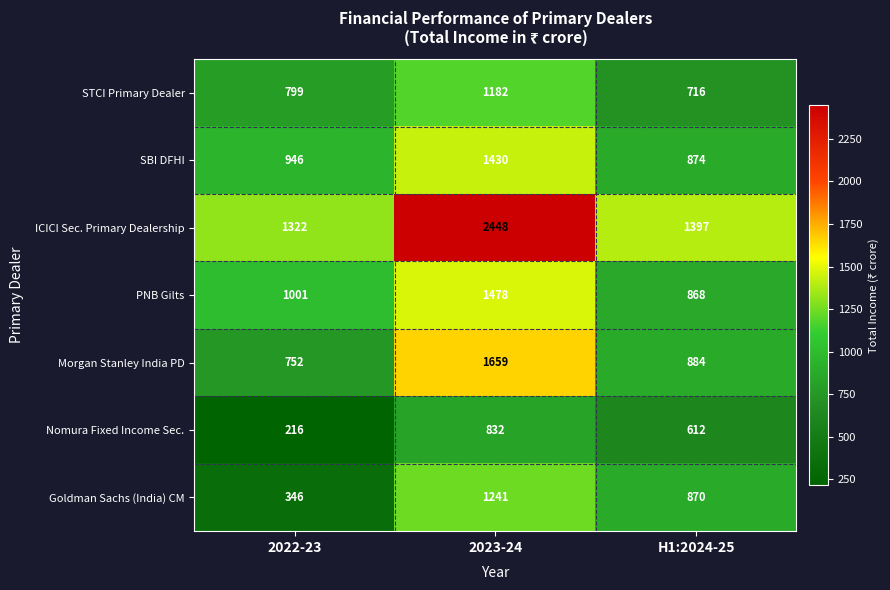

What is the spread (max minus min) of values at 2023-24?

1616